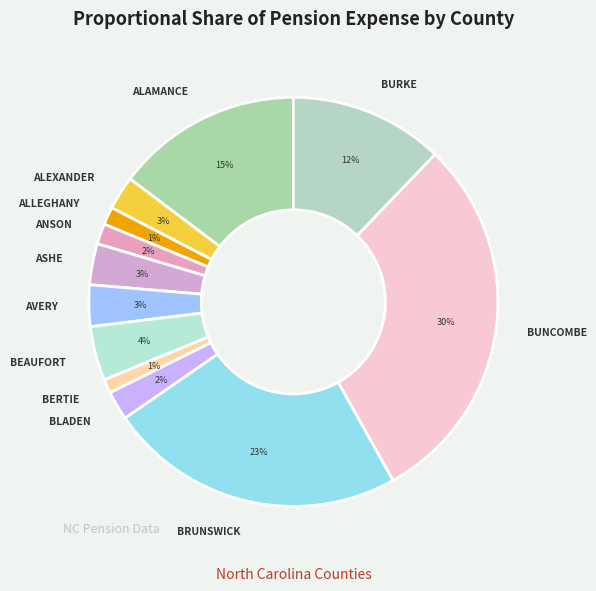

To the nearest percent, what portion does BLADEN represent?

2%